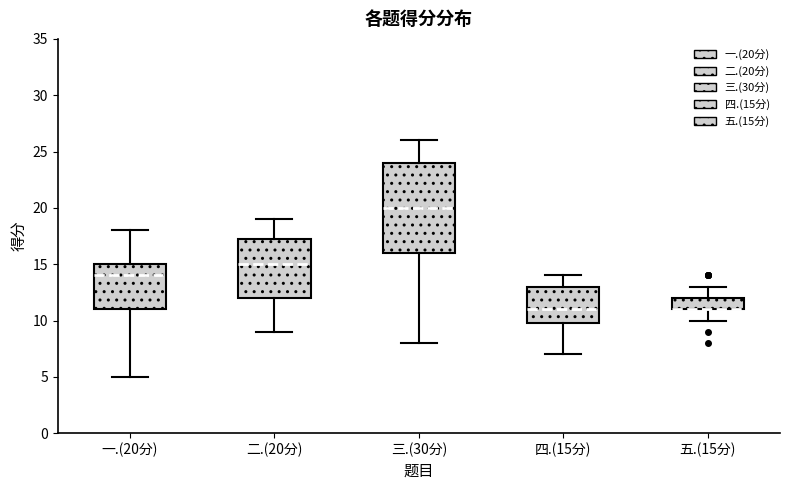

Where is the lower edge of the box for 二.(20分) on the y-axis? The values are not printed on the chart, so give them approximately, as read against the axis.

12.0